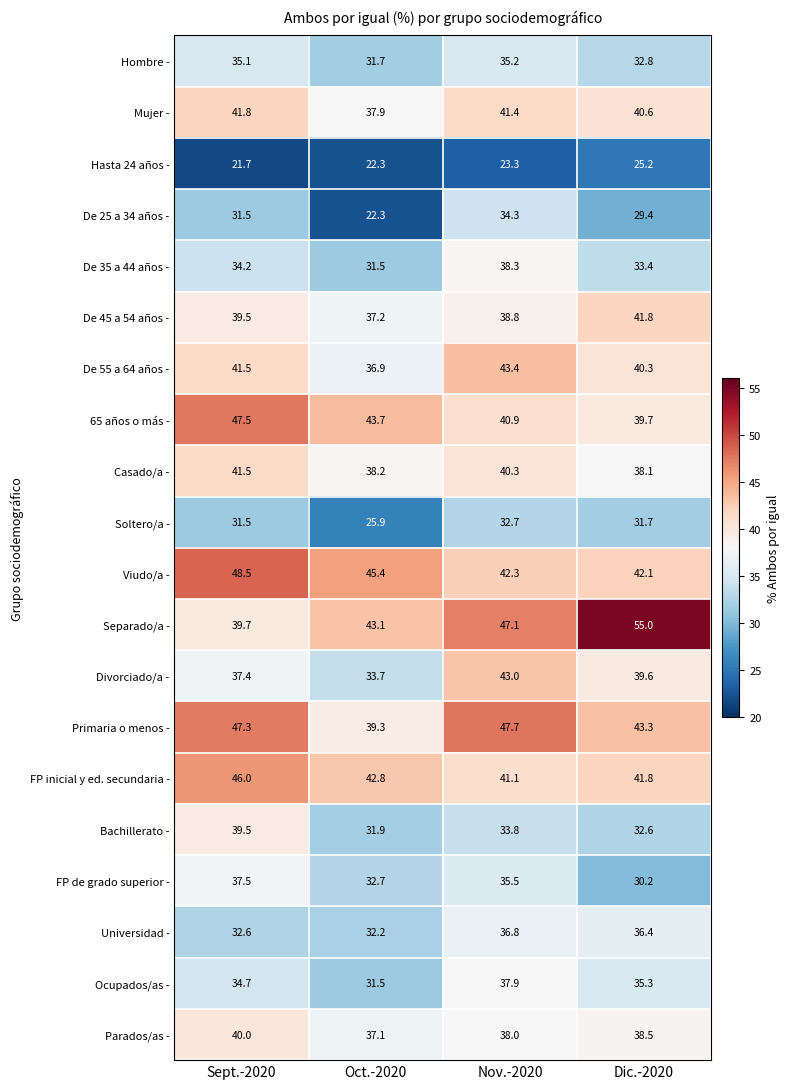

What is the sum of all De 35 a 44 años - values?

137.4